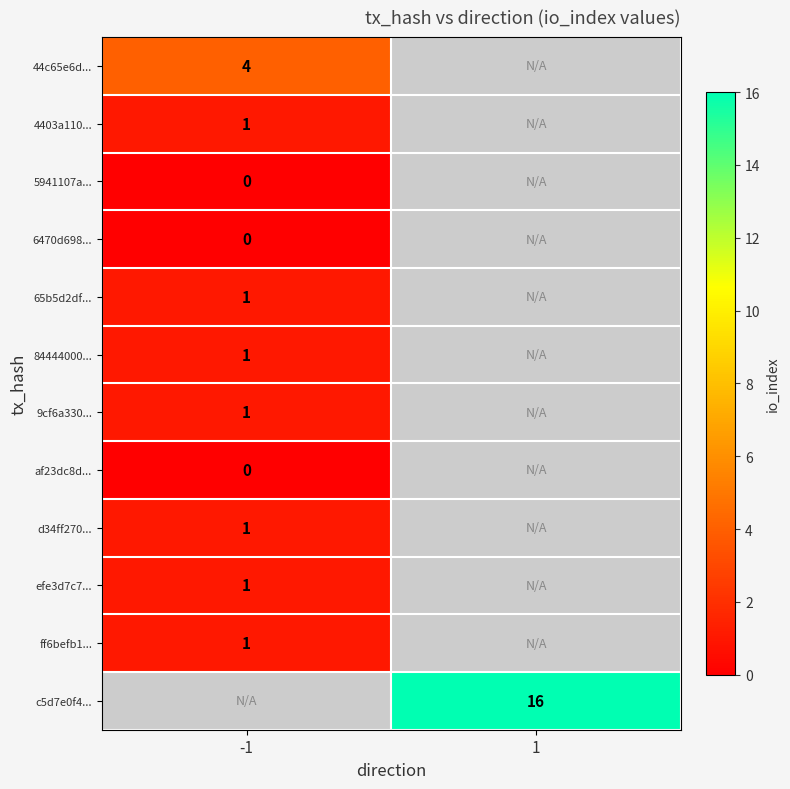

Is it true that 44c65e6d... equals 4 at -1?

True